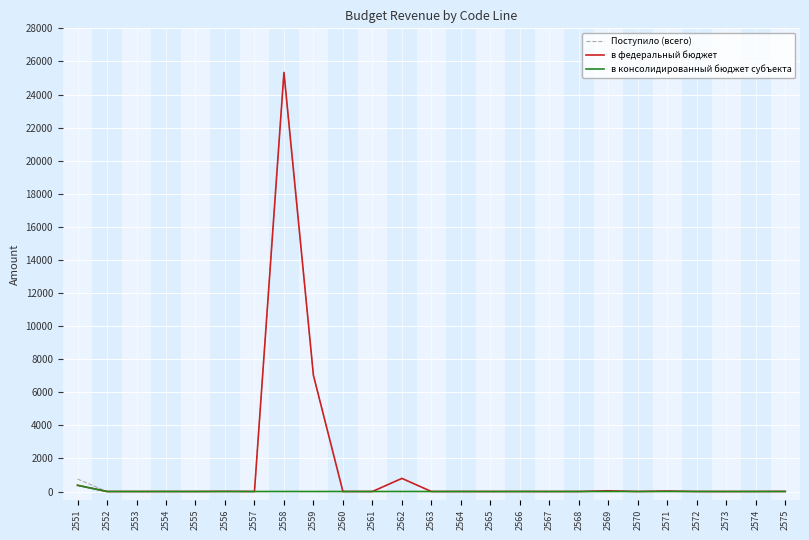

How many distinct data groups are displayed?

3